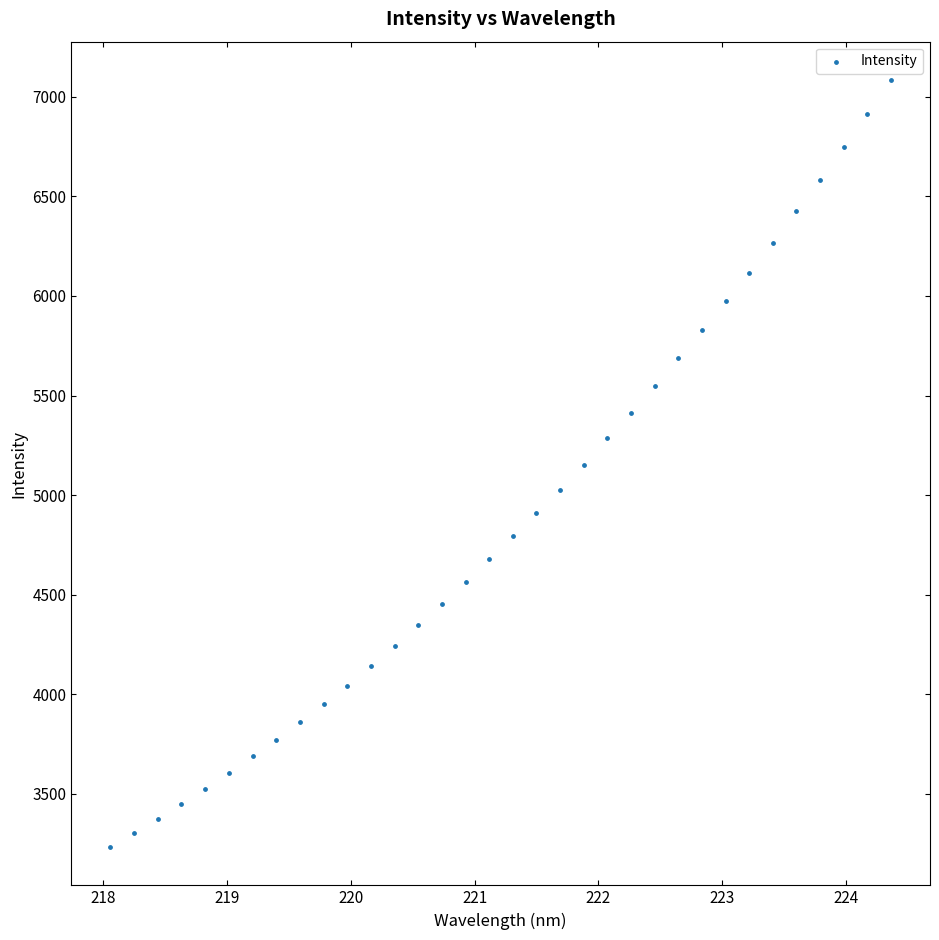

What is the range of X values (max minus min)?

6.3